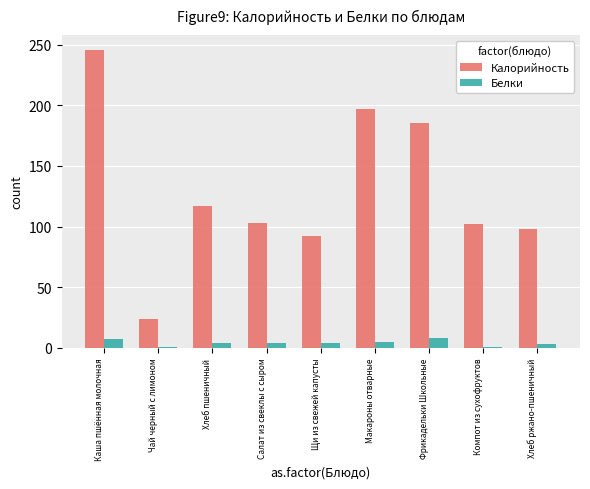

How many series are shown in this chart?

2